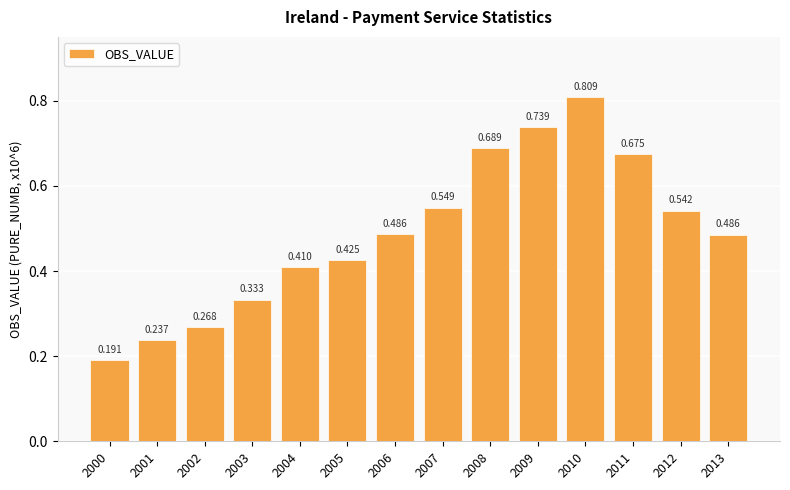

Between 2009 and 2007, which is larger?

2009